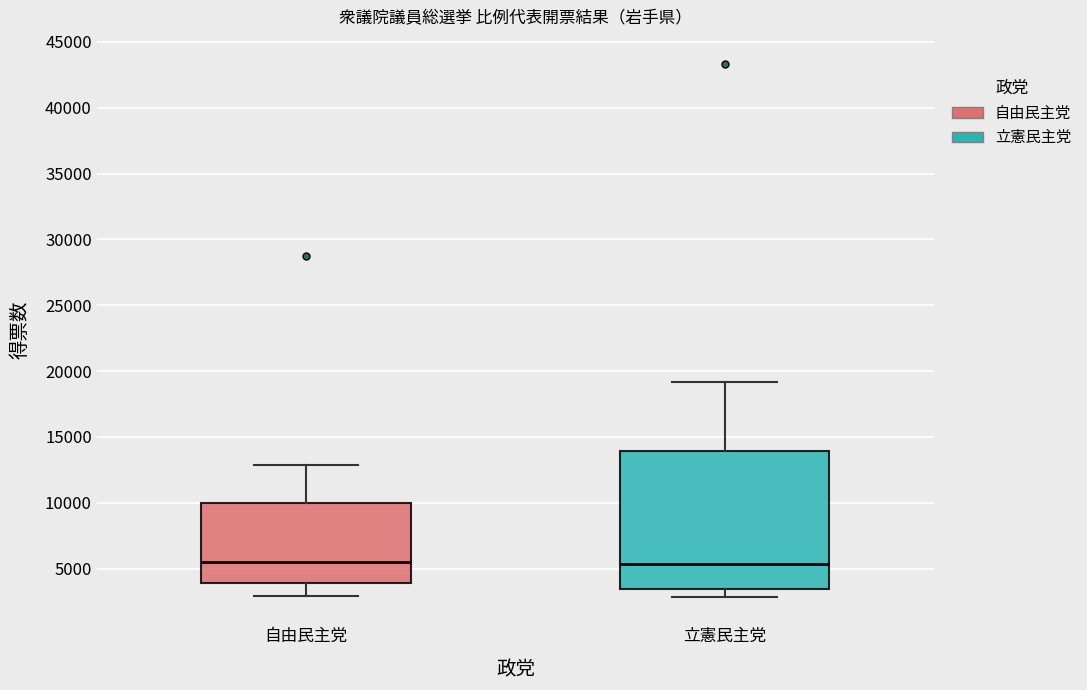

Reading left to right, read every box against the y-axis: the position of its median line, the range the box covers, and the ends of its whiskers. The values are not printed on the chart, so give them approximately, as read against the axis.

自由民主党: median 5500, box 4000 to 10000, whiskers 3000 to 13000
立憲民主党: median 5500, box 3500 to 14000, whiskers 3000 to 19000